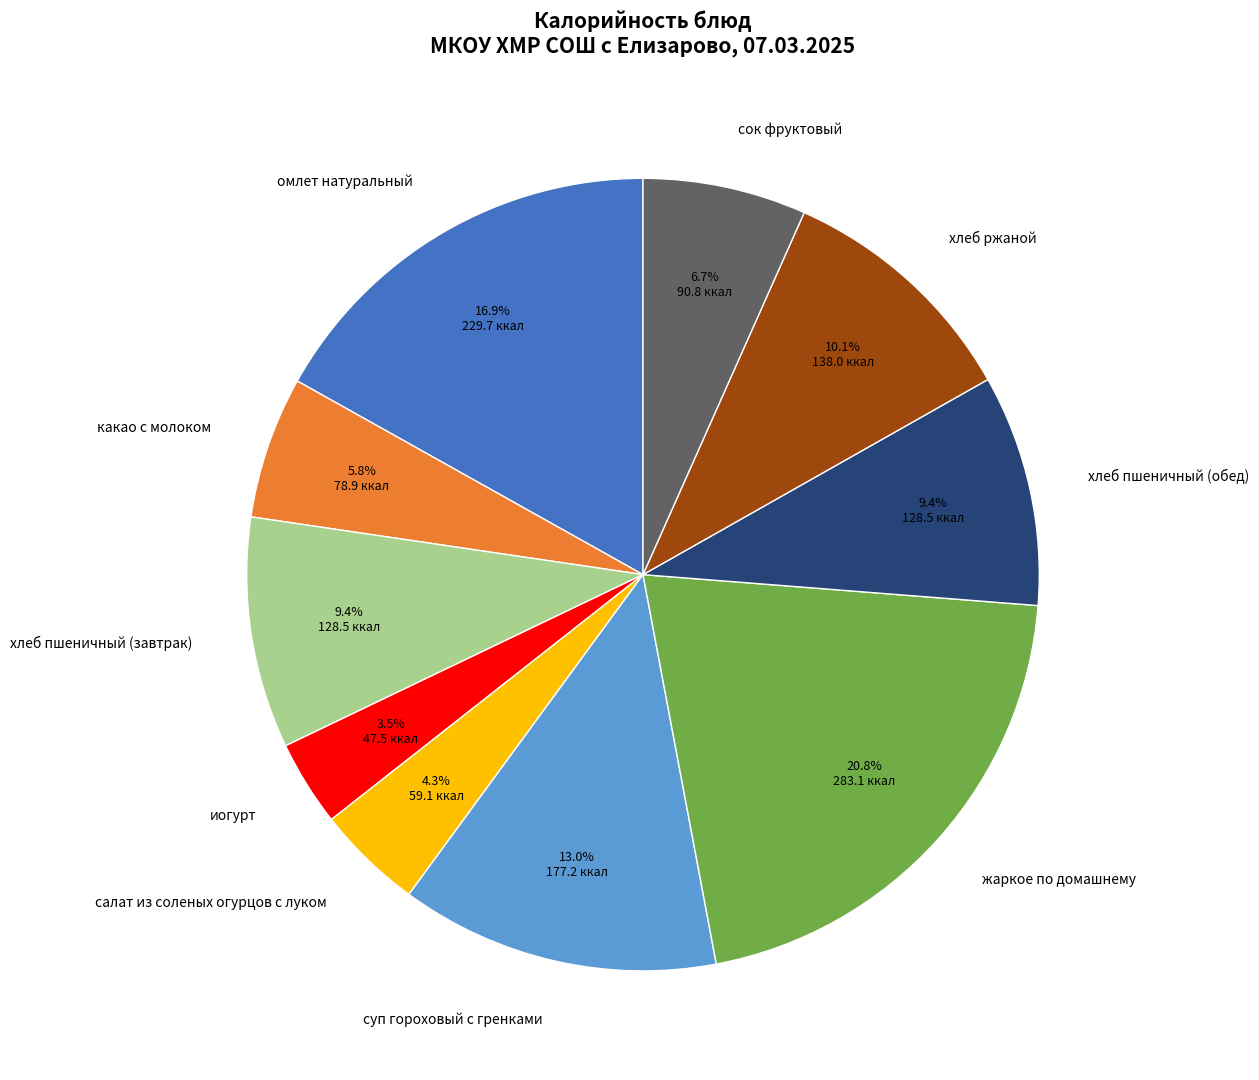

What is the ratio of the value at омлет натуральный to the value at хлеб пшеничный (завтрак)?

1.8